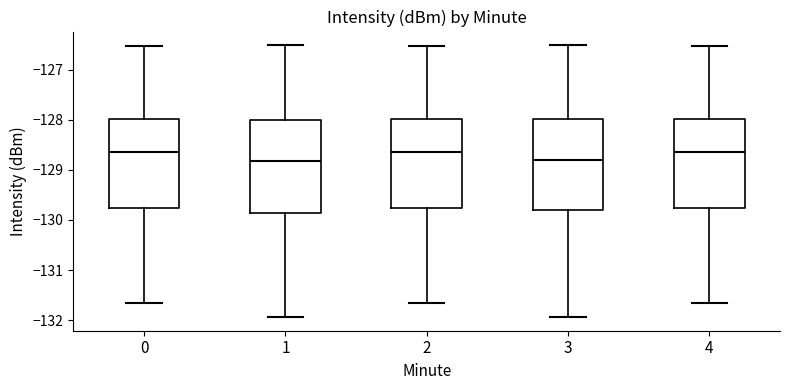

Reading left to right, read every box against the y-axis: the position of its median line, the range the box covers, and the ends of its whiskers. The values are not printed on the chart, so give them approximately, as read against the axis.

0: median -128.6, box -129.8 to -128.0, whiskers -131.7 to -126.5
1: median -128.8, box -129.9 to -128.0, whiskers -131.9 to -126.5
2: median -128.6, box -129.8 to -128.0, whiskers -131.7 to -126.5
3: median -128.8, box -129.8 to -128.0, whiskers -131.9 to -126.5
4: median -128.6, box -129.8 to -128.0, whiskers -131.7 to -126.5